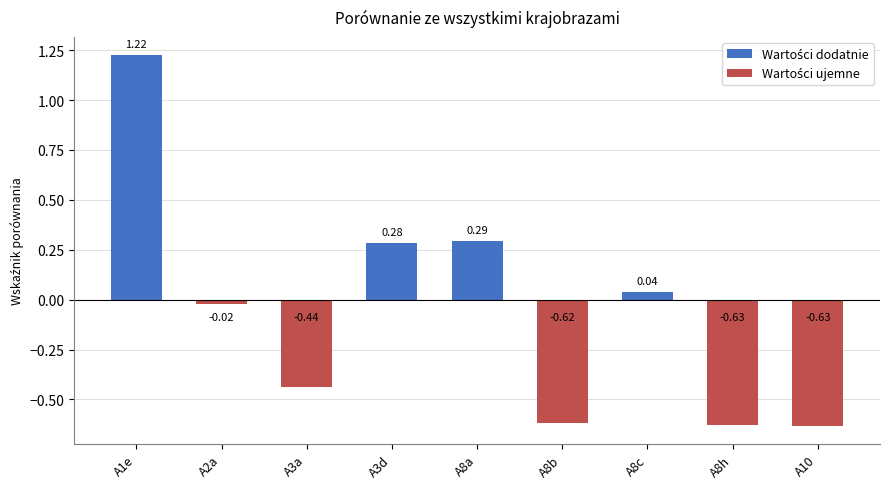

How many bars are there in total?

9